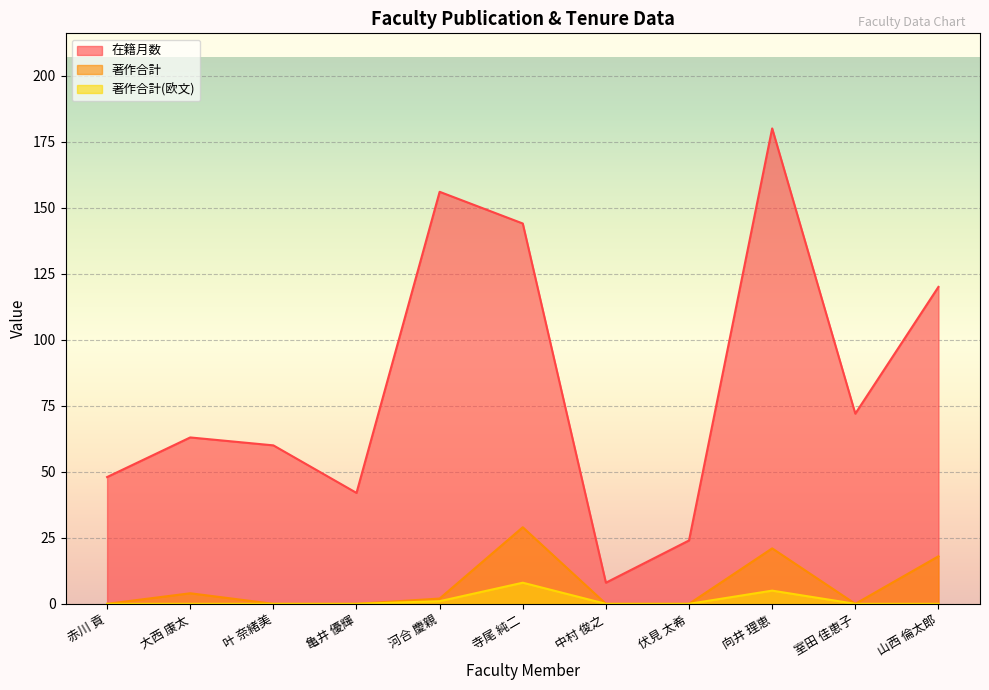

In 著作合計, how many points are lower than both neighbors (excluding endpoints)?

1